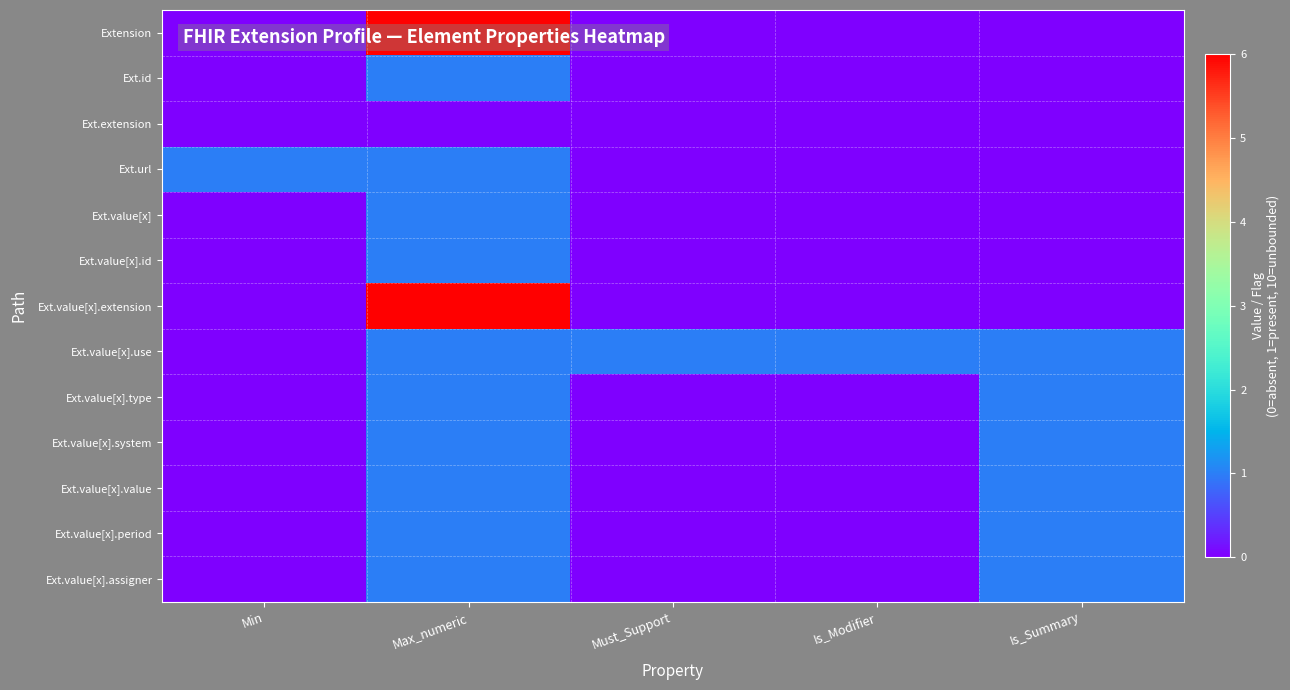

What is the difference between the highest and lowest values at Is_Summary?

1